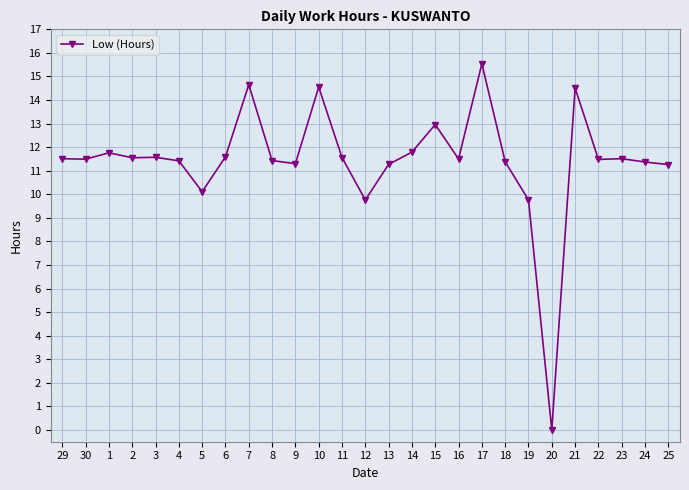

What is the difference between the values at 19 and 20?

9.8